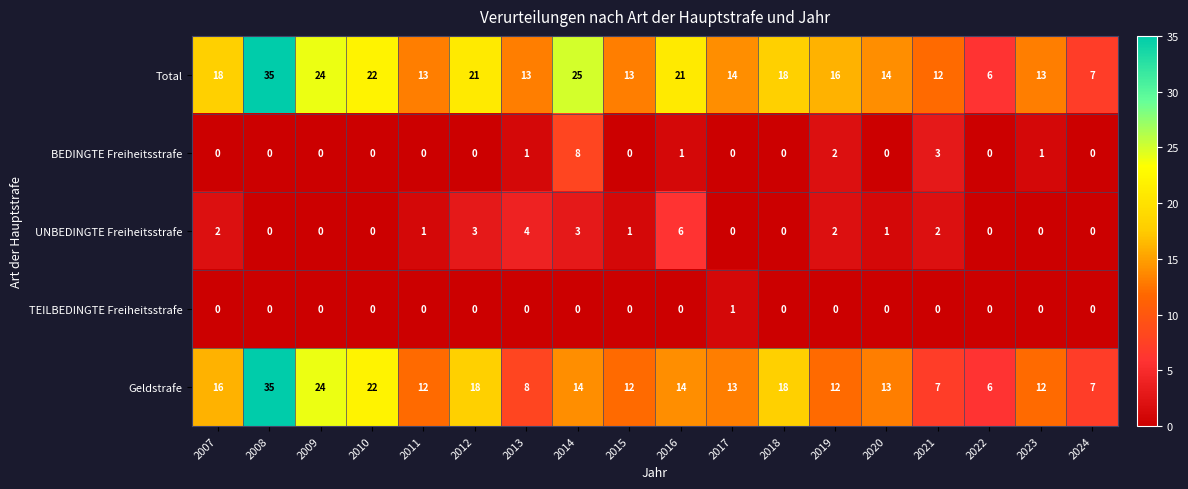

At which category does the chart reach its peak across all series?

2008